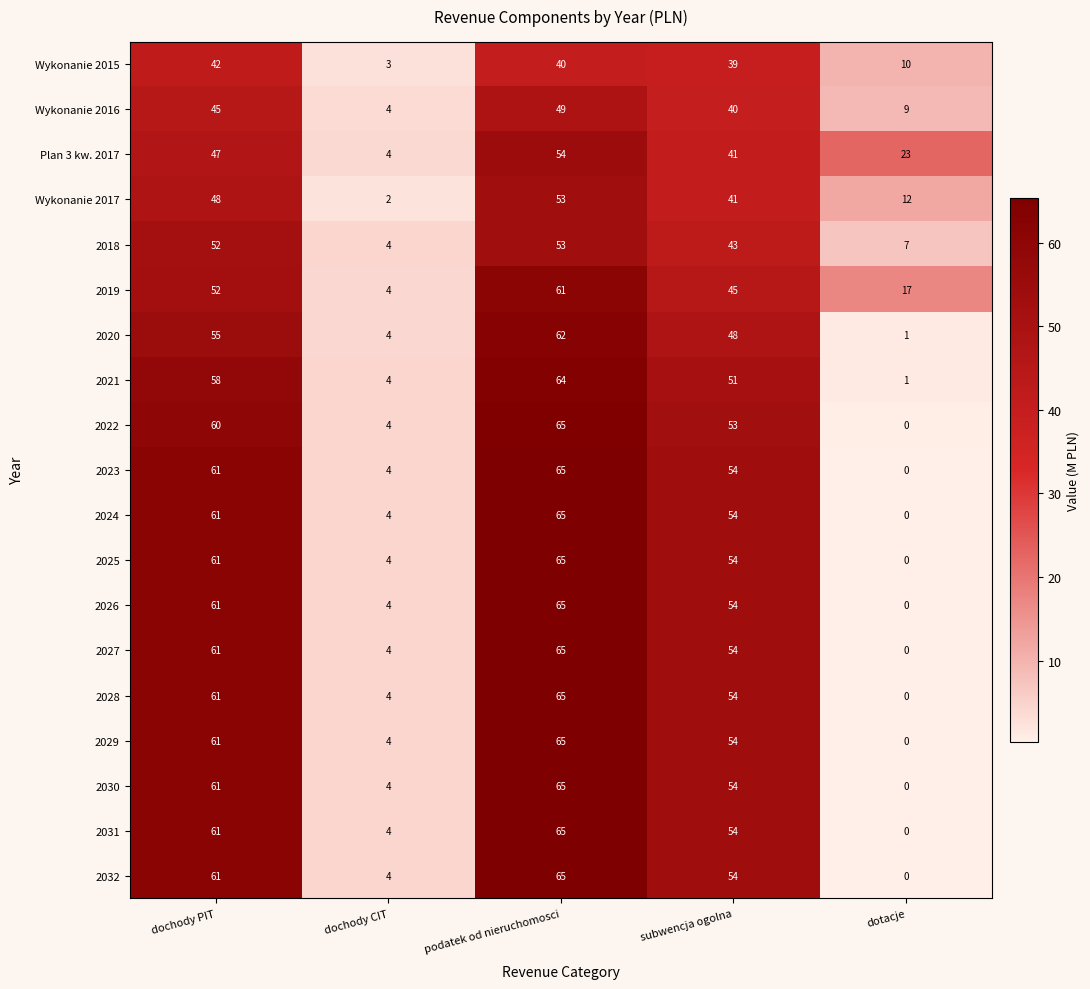

At which category is the sum across all series the highest?

podatek od nieruchomosci